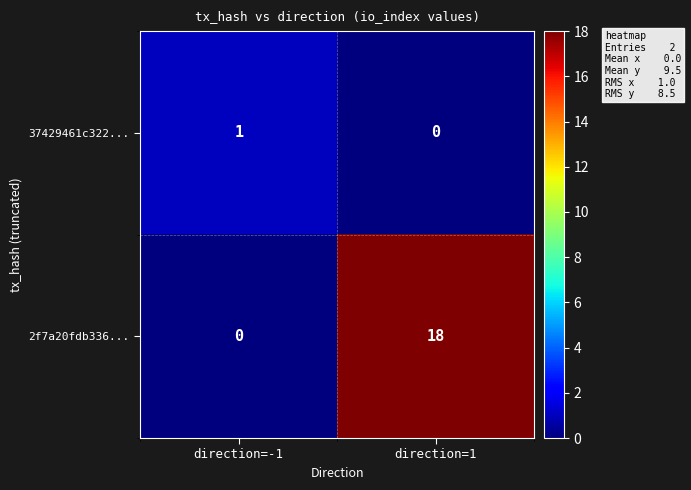

Is the value of 37429461c322... at direction=1 greater than the value of 2f7a20fdb336... at direction=1?

No